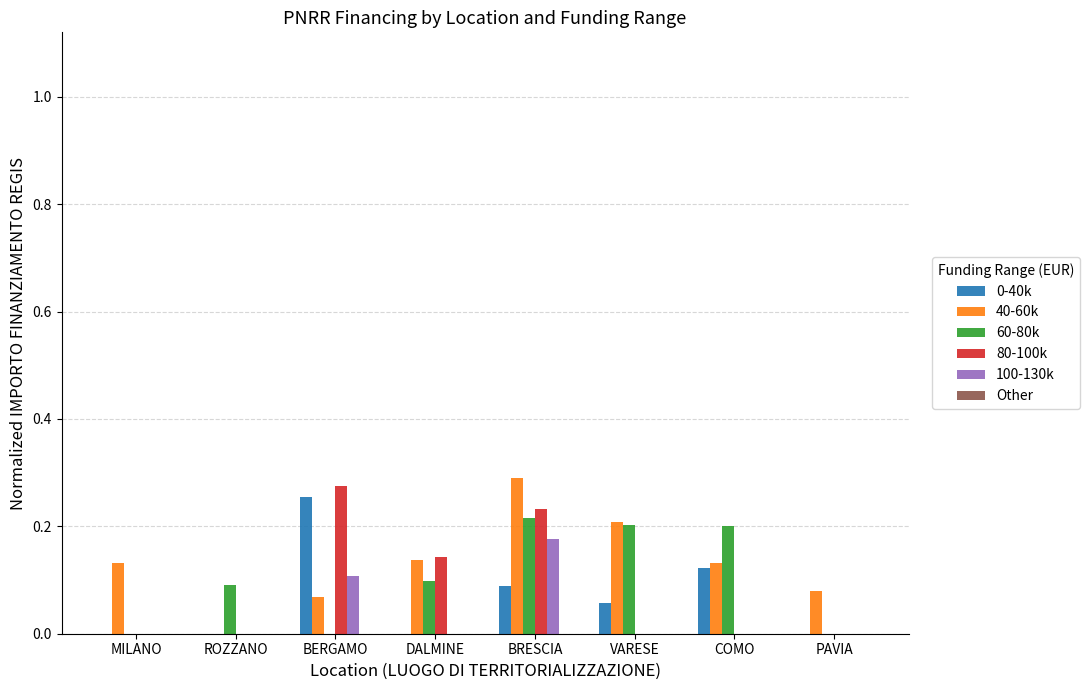

At which category is the sum across all series the highest?

BRESCIA